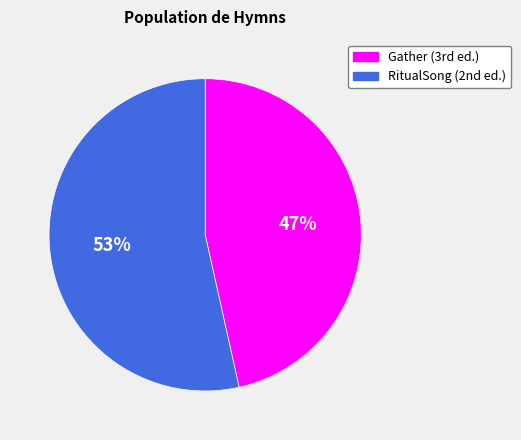

To the nearest percent, what is the average slice percentage?

50%